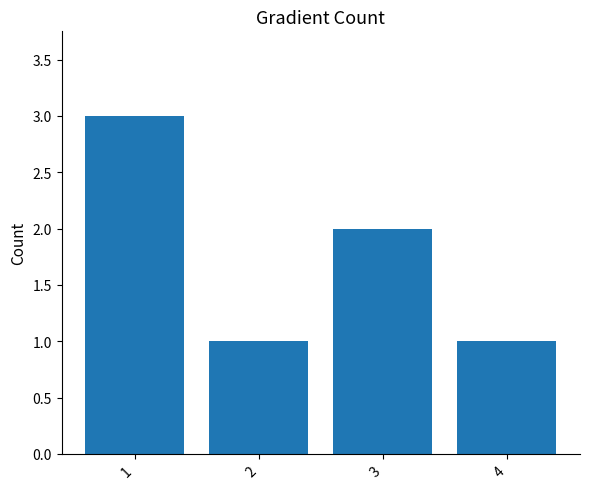

Where does the data first go above 2?

1